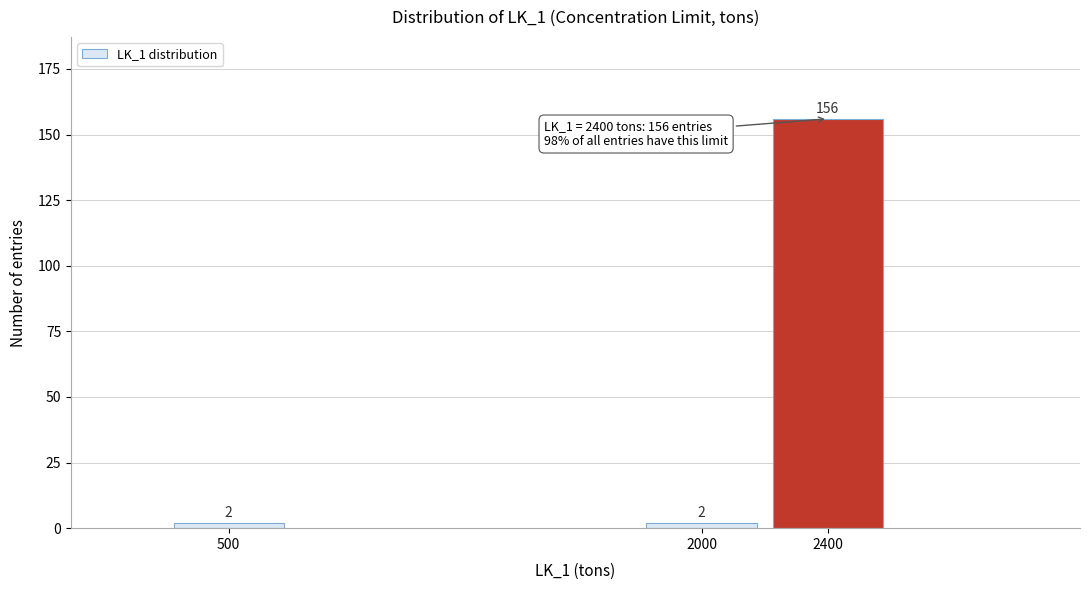

Reading left to right, transcribe all the data shown in this chart.

2	2	156